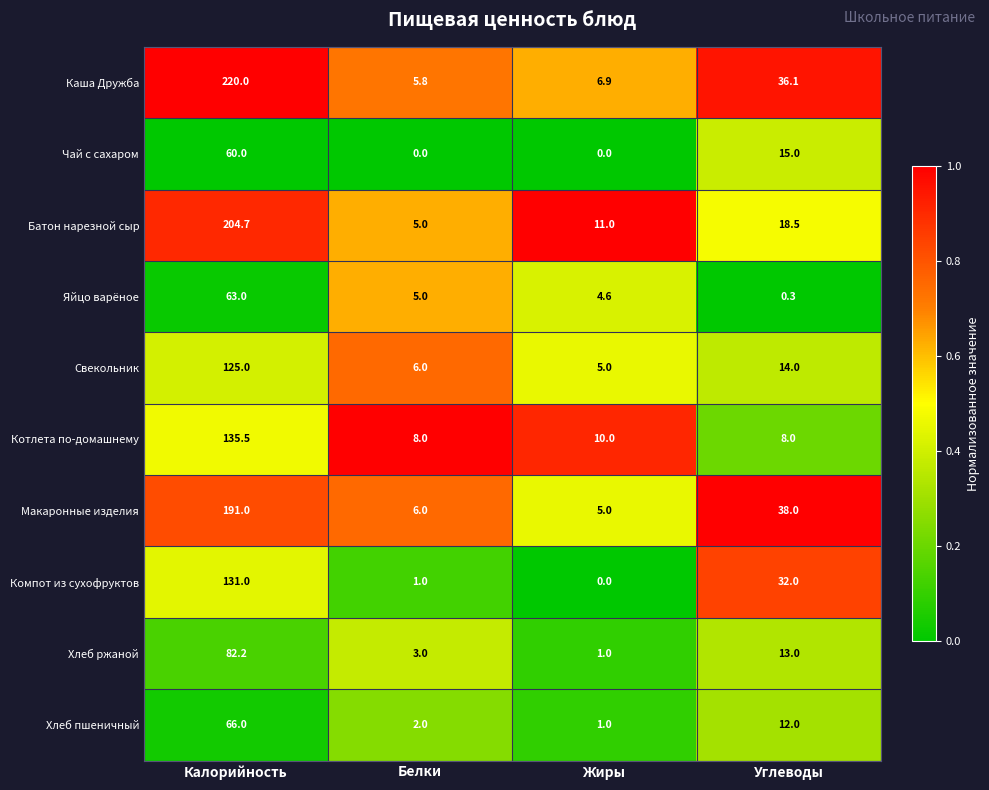

Where does the Каша Дружба series first go above 36?

Калорийность